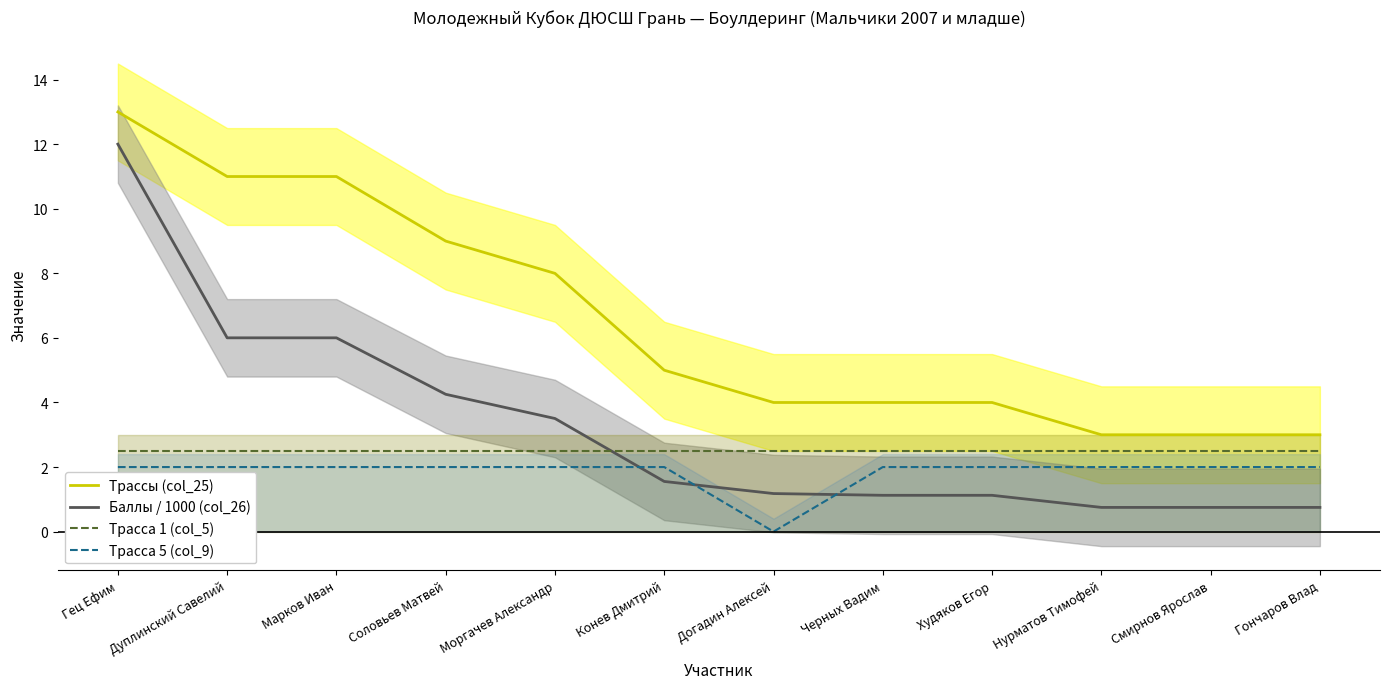

What are all the series names shown in the legend?

Трассы (col_25), Баллы / 1000 (col_26), Трасса 1 (col_5), Трасса 5 (col_9)